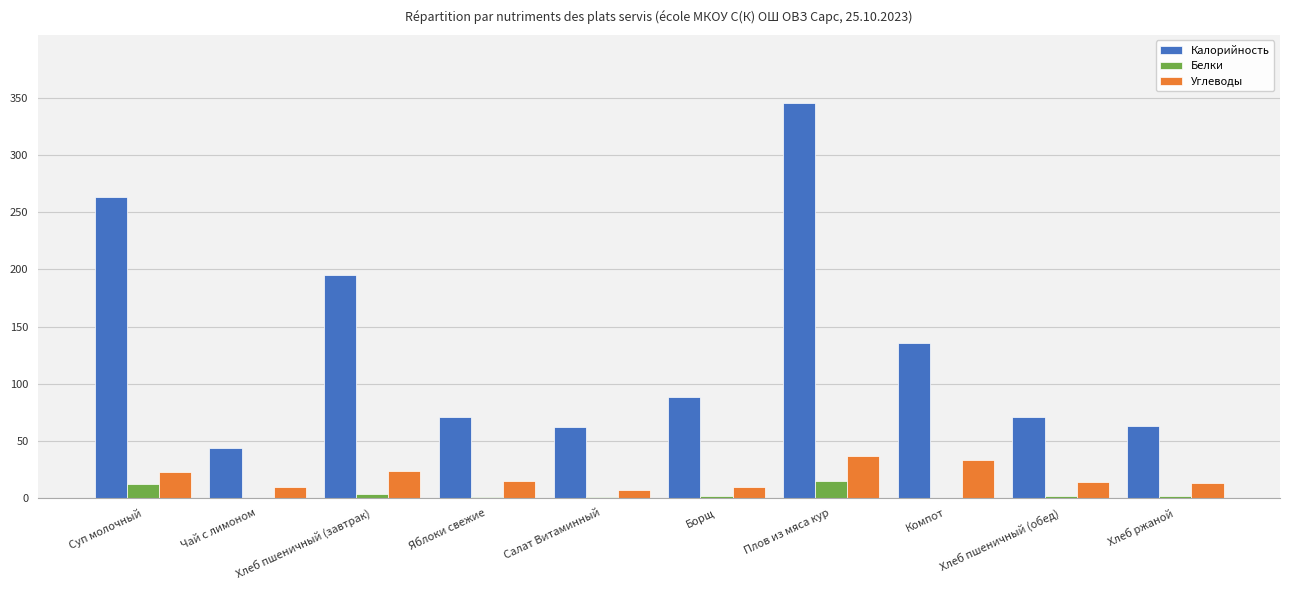

Which series has the largest total across all categories?

Калорийность